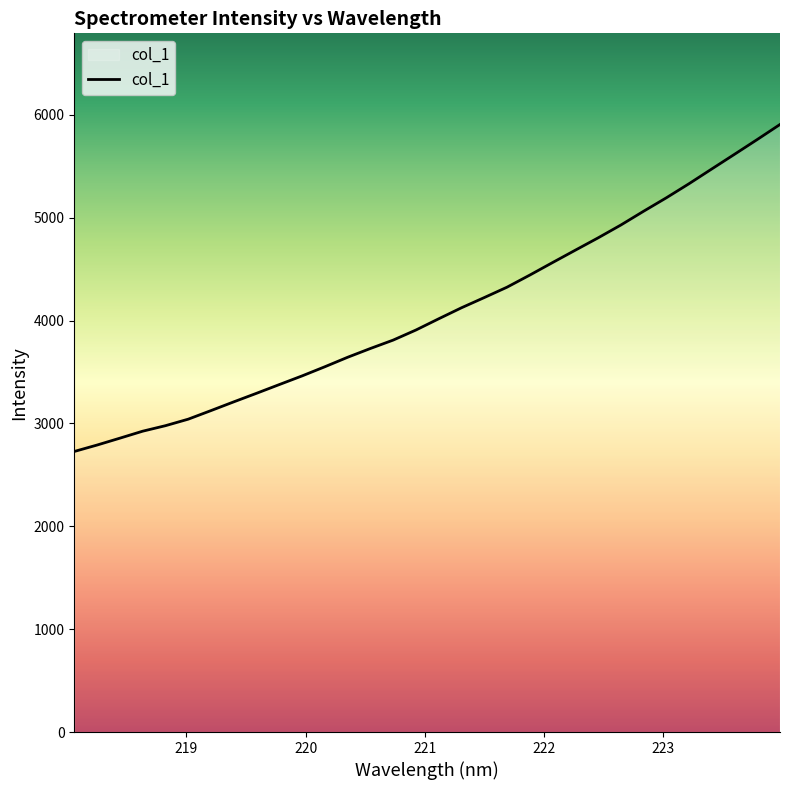

What is the difference between the maximum and minimum values?

3179.2